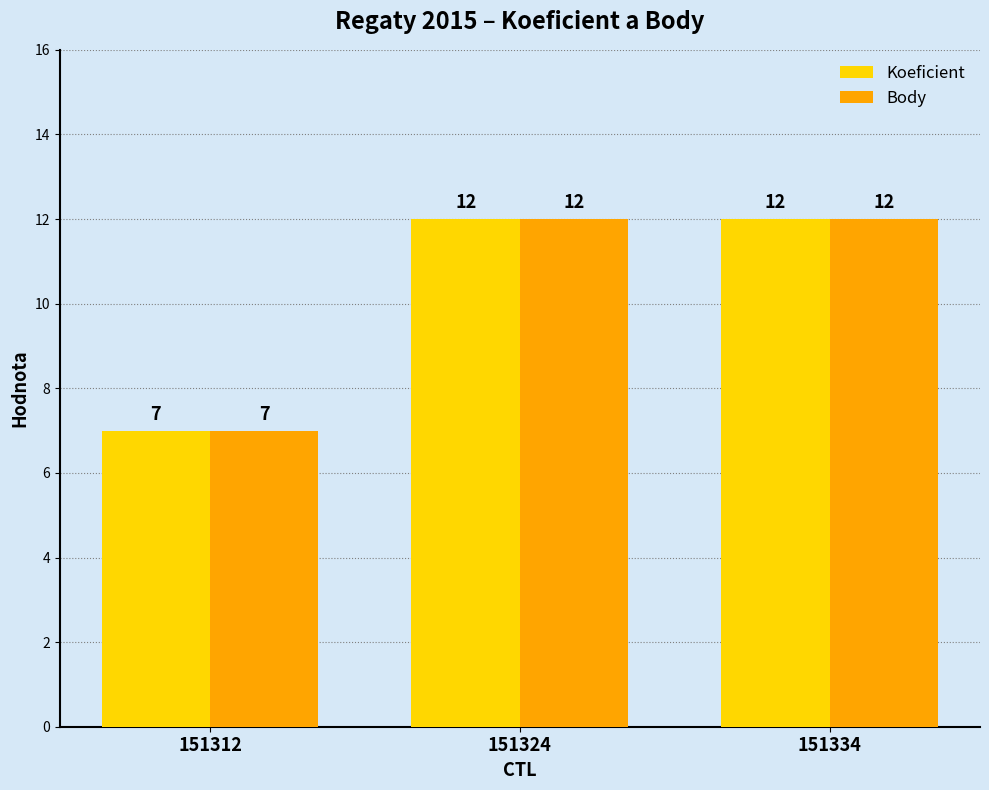

What is the sum of the Body values at 151312 and 151334?

19